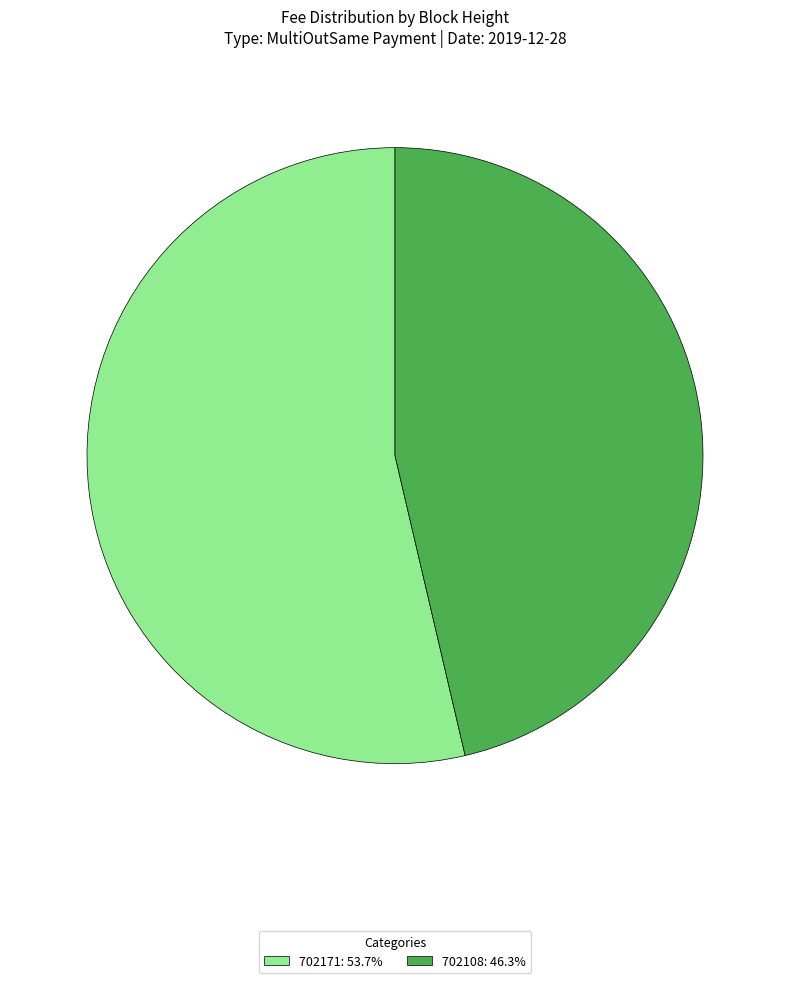

Is it true that 702108 is 46% of the pie?

True